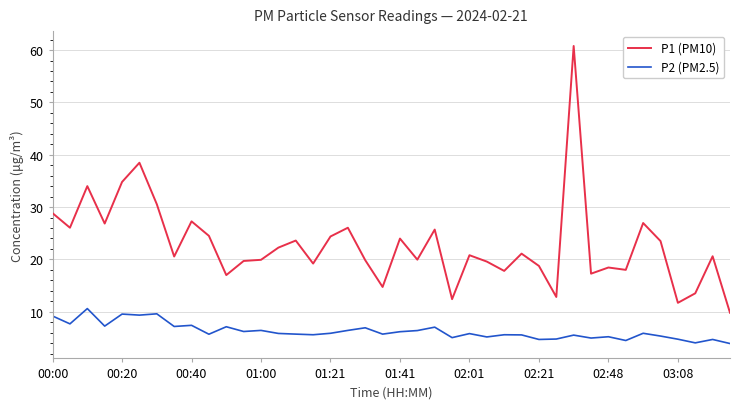

What is the difference between the maximum and minimum values in the P1 (PM10) series?

51.0